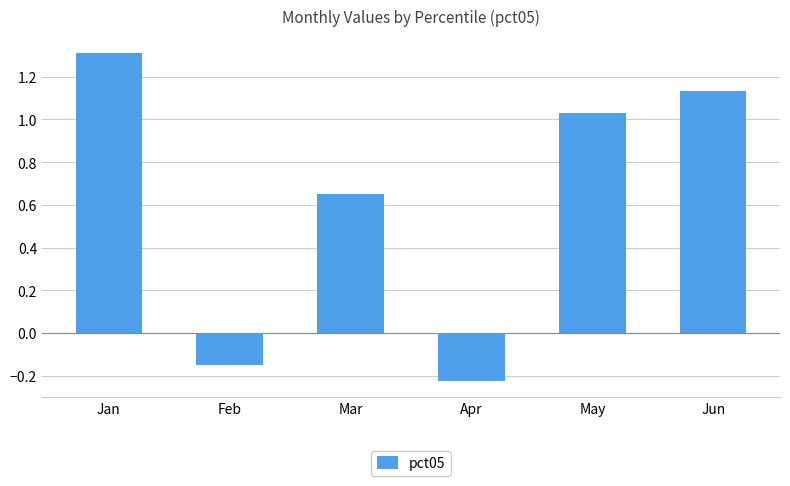

Which label corresponds to the largest value in the chart?

Jan